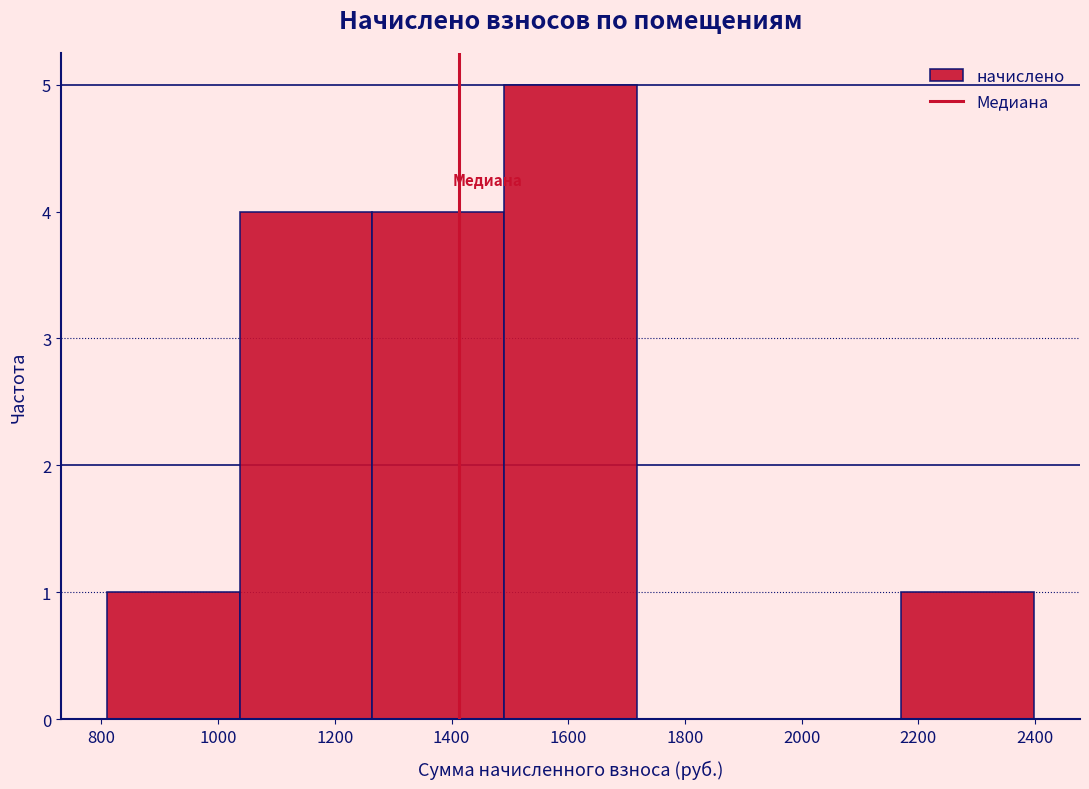

Reading left to right, list every bar in this chart as the range it spans on the x-axis followed by its height. Neither the bar edges nor the heights are printed on the chart, so give them approximately, as read against the axes.

820 to 1040: 1
1040 to 1260: 4
1260 to 1500: 4
1500 to 1720: 5
1720 to 1940: 0
1940 to 2180: 0
2180 to 2400: 1